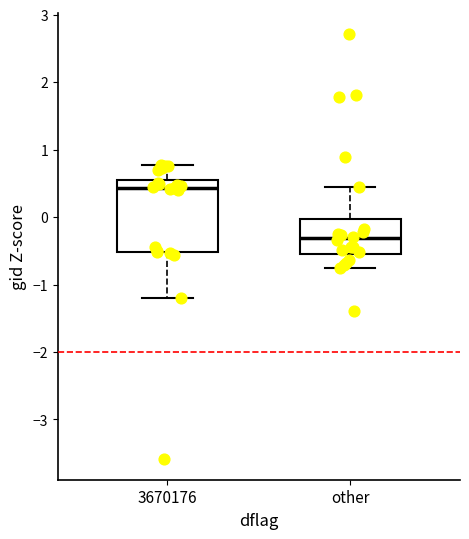

Reading left to right, read every box against the y-axis: the position of its median line, the range the box covers, and the ends of its whiskers. The values are not printed on the chart, so give them approximately, as read against the axis.

3670176: median 0.4, box -0.5 to 0.6, whiskers -1.2 to 0.8
other: median -0.3, box -0.6 to 0.0, whiskers -0.8 to 0.4